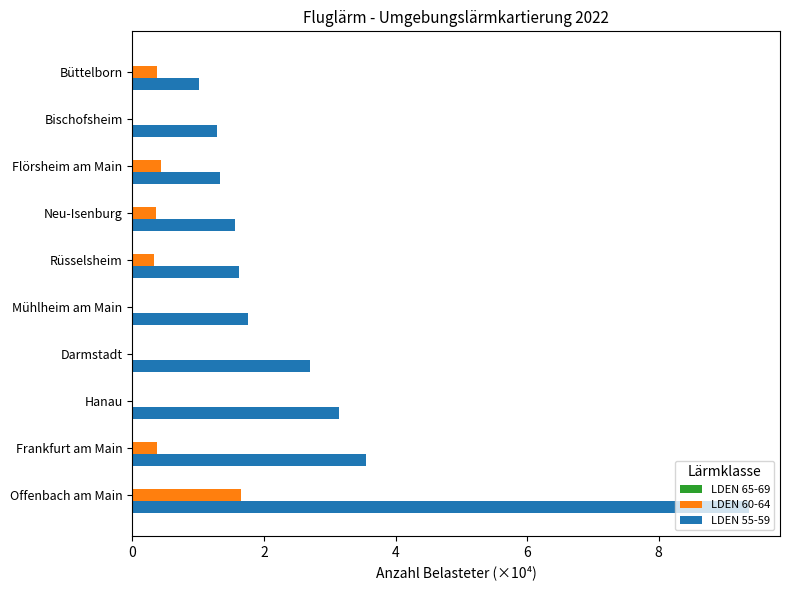

What is the difference between the maximum and second lowest values in the LDEN 55-59 series?

80868